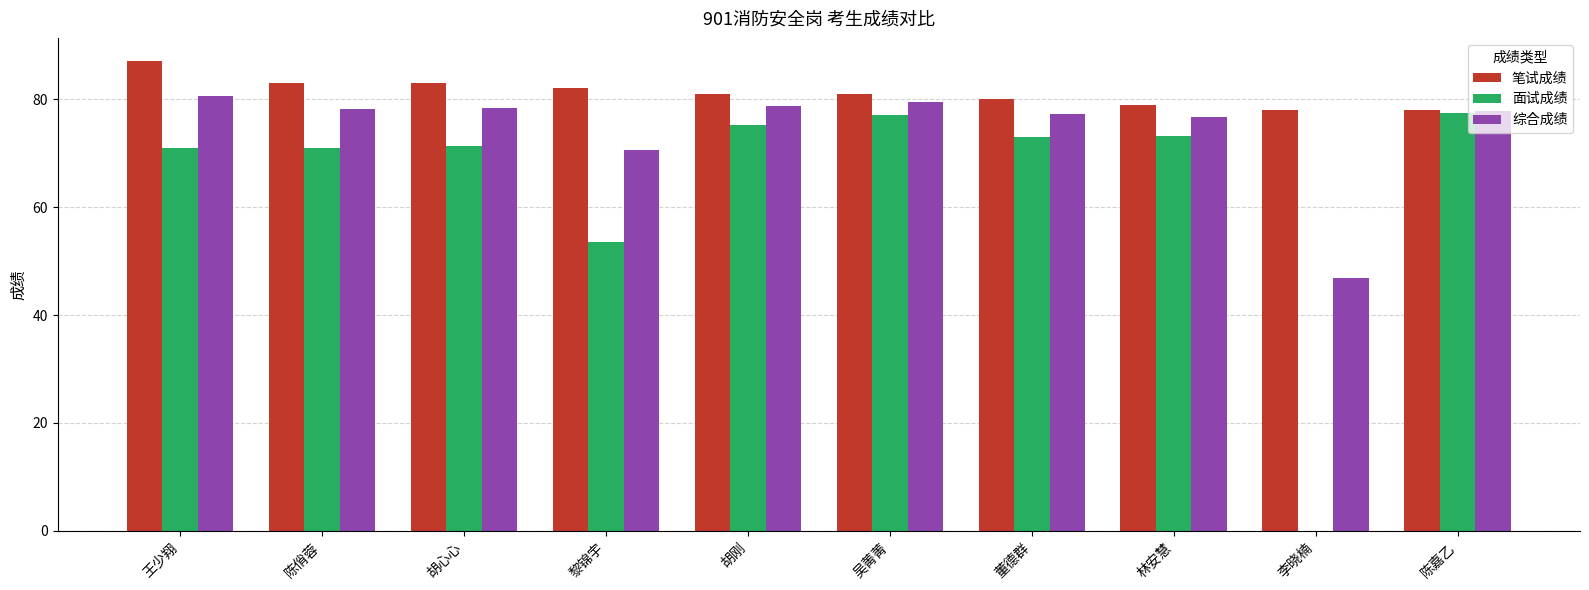

What is the maximum value shown in the chart?

87.0